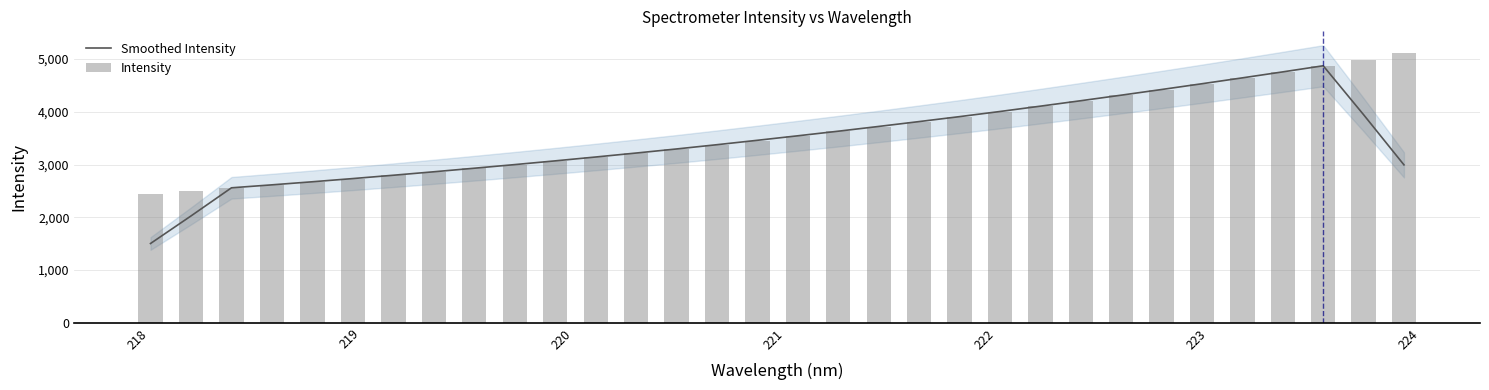

At how many categories does at least one series exceed 4714?

4